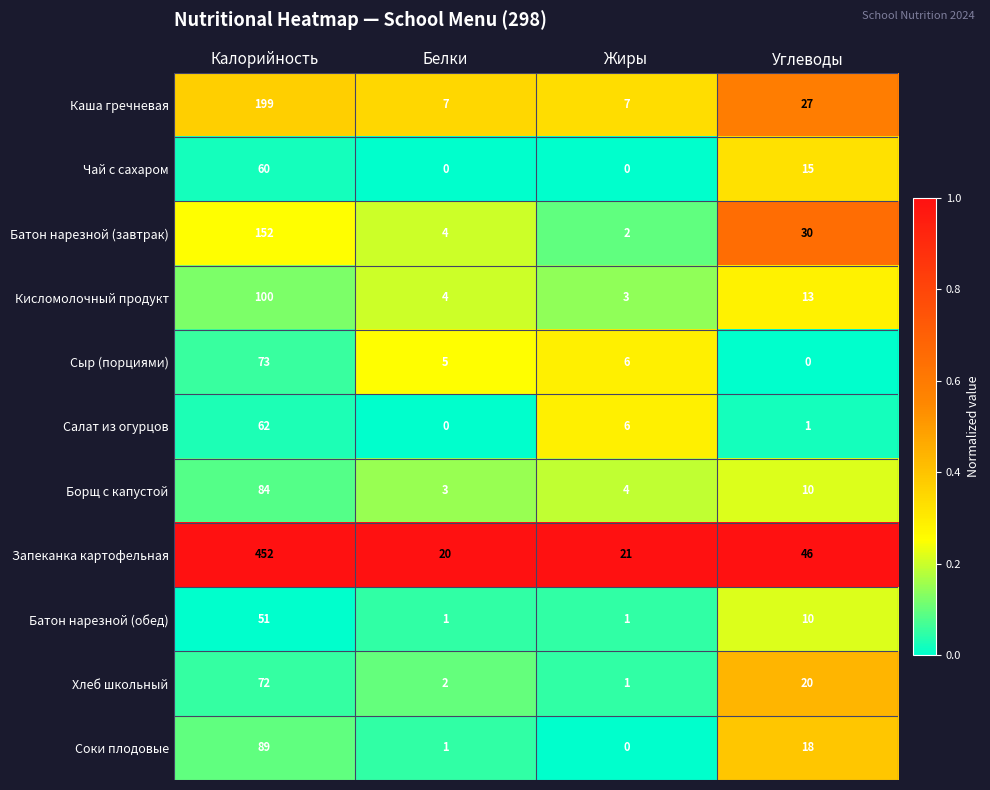

Between Белки and Жиры, which series saw the biggest shift?

Салат из огурцов